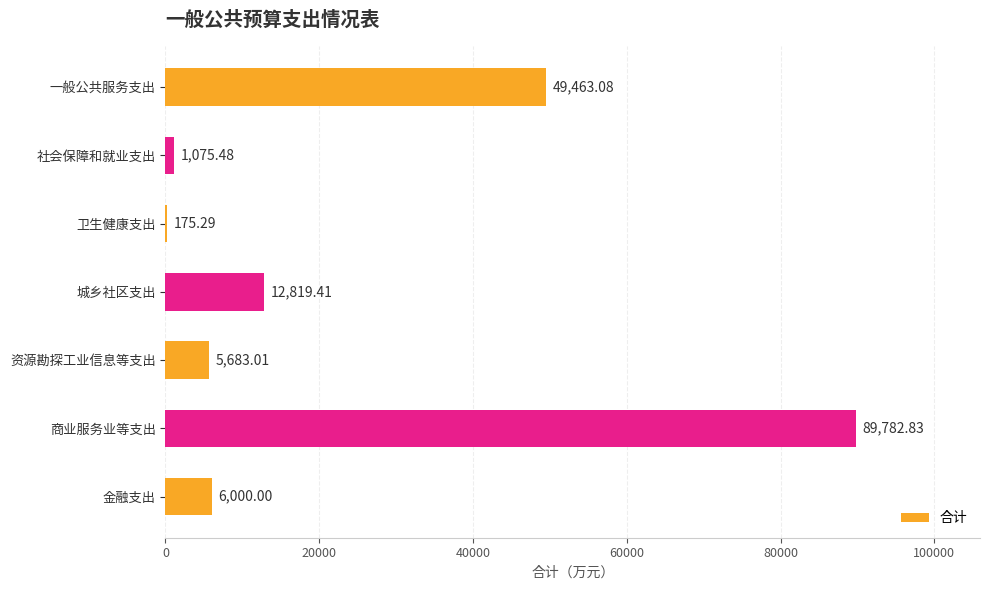

What is the sum of the values at 城乡社区支出 and 社会保障和就业支出?

13894.9